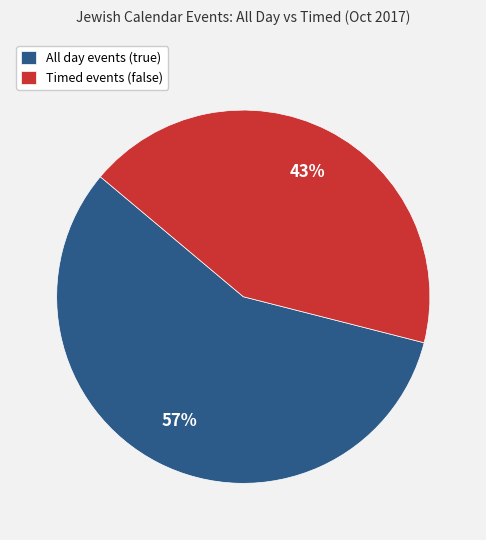

Is it true that Timed events (false) is 56% of the pie?

False